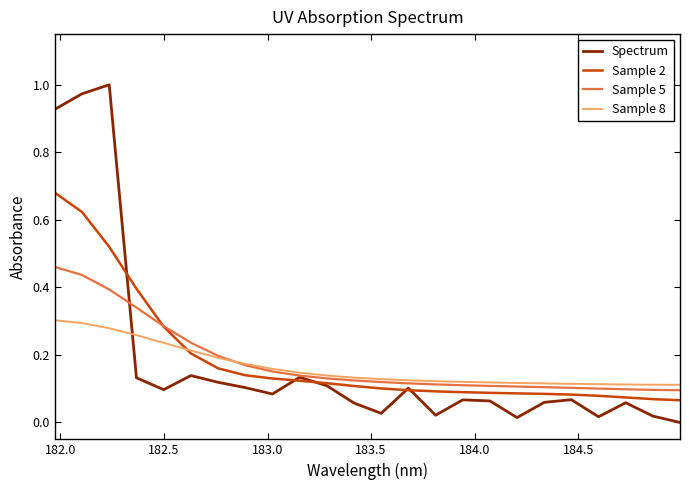

Does the chart display data point markers on the line(s)?

No